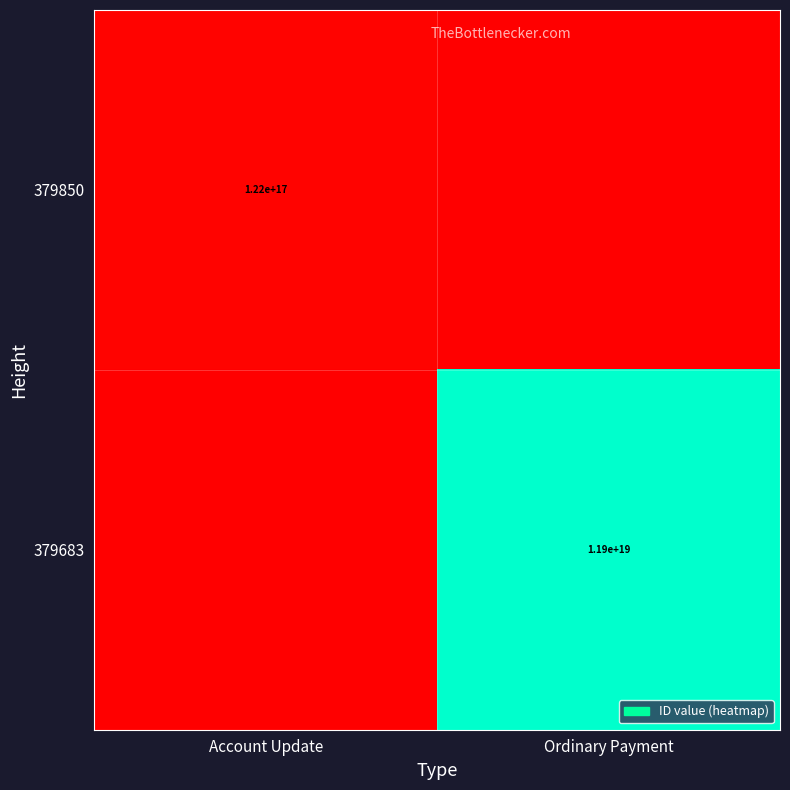

The value of 379683 at Ordinary Payment is 6069621854369446912. True or false?

False